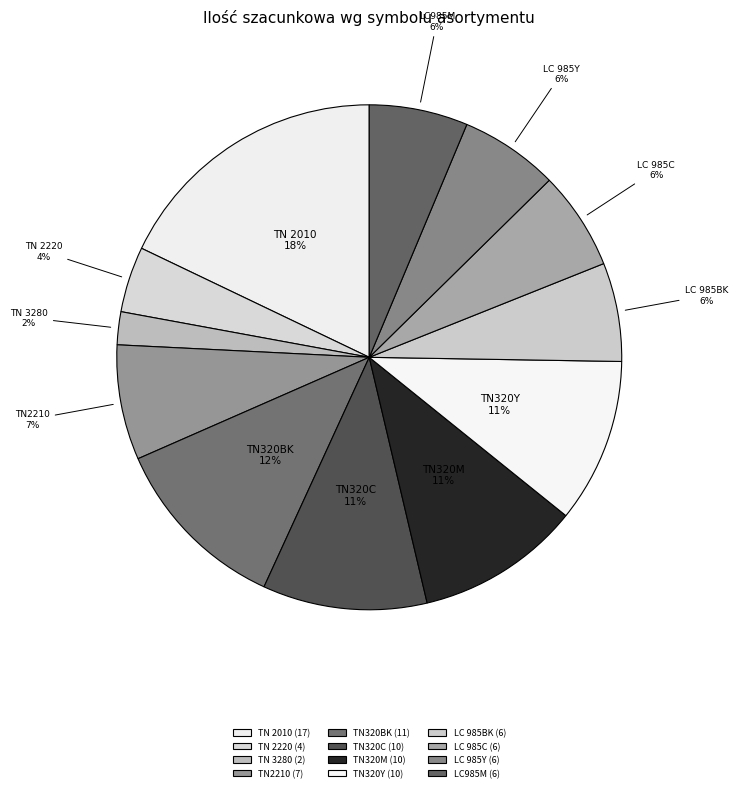

Is there any slice that represents more than half of the pie?

No